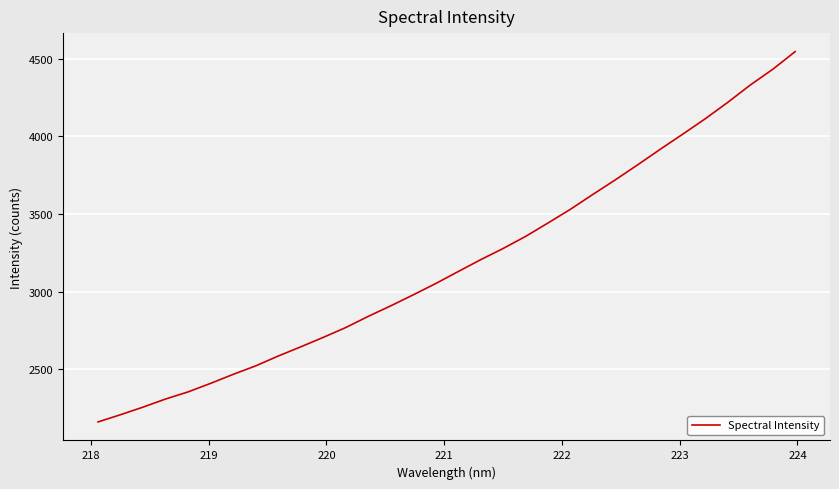

What is the greatest value displayed?

4544.4